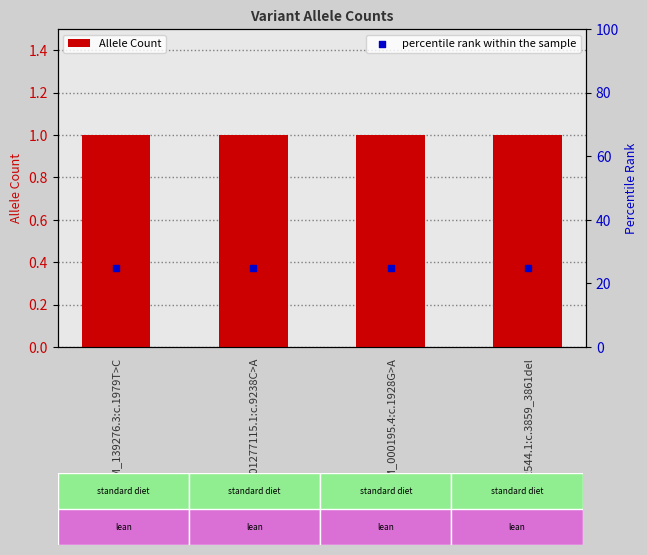

What are all the series names shown in the legend?

Allele Count, percentile rank within the sample